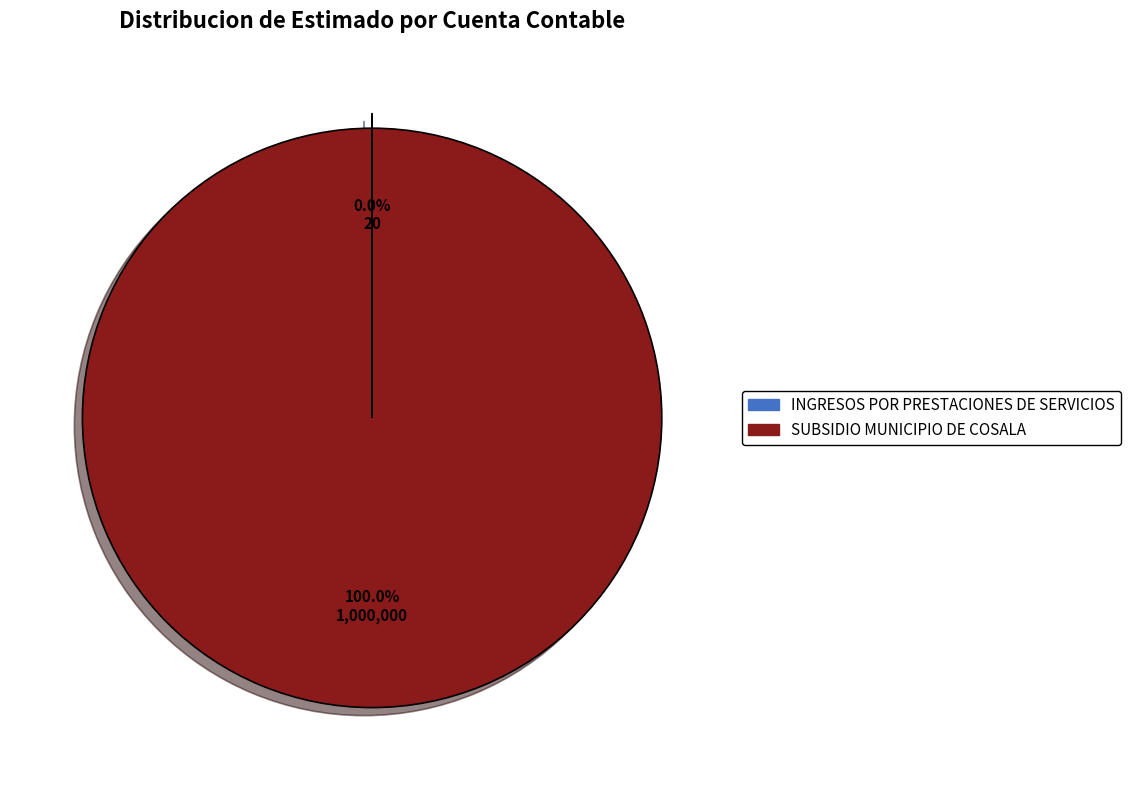

Is it true that SUBSIDIO MUNICIPIO DE COSALA is 100% of the pie?

True